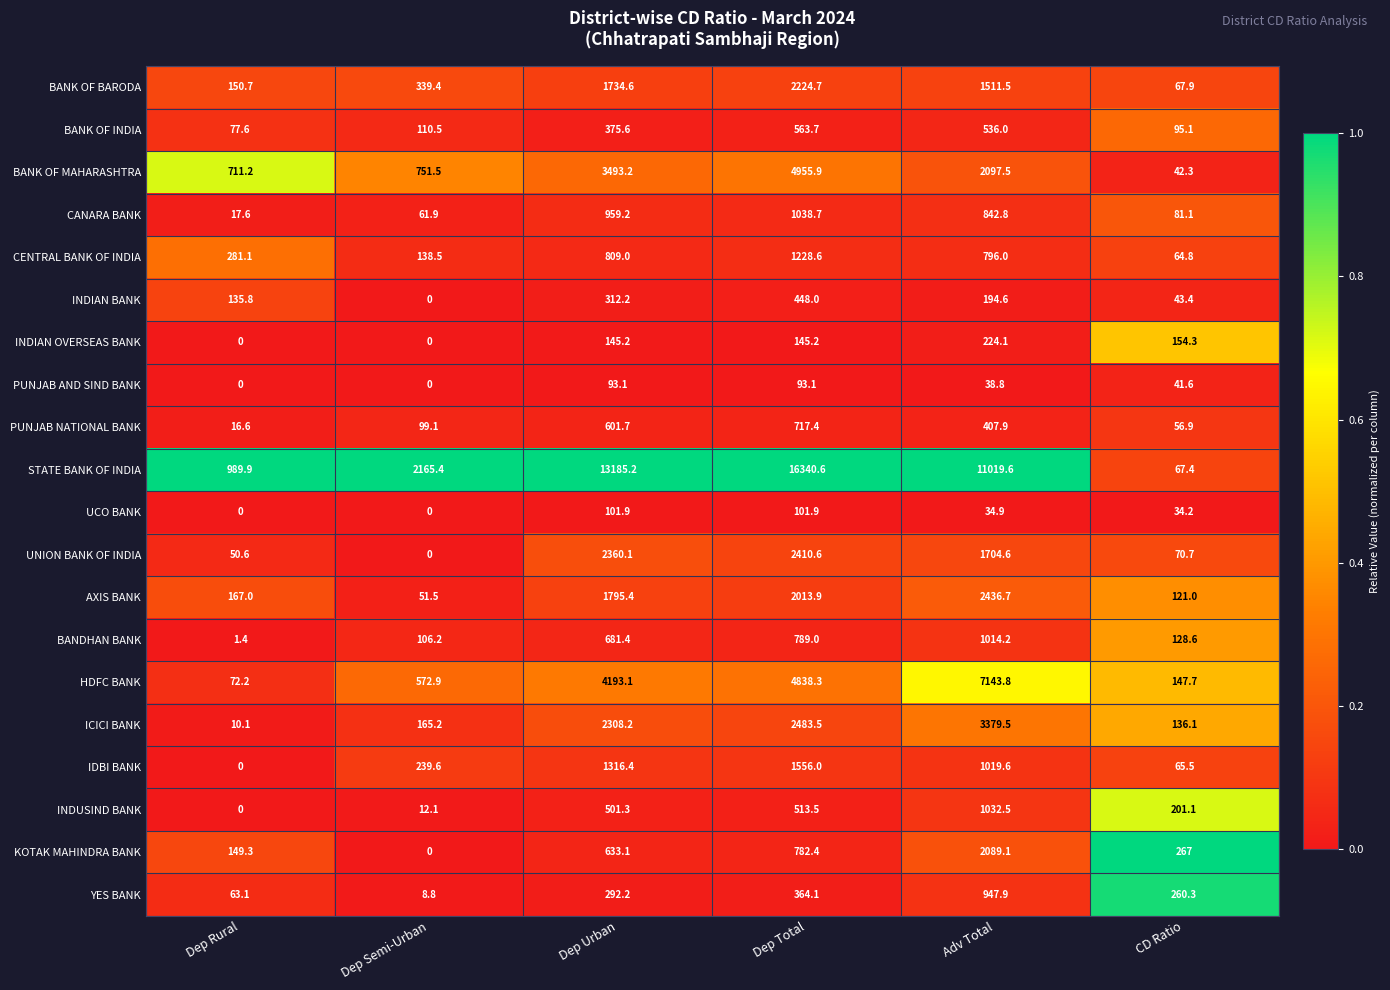

List the labels in order of INDUSIND BANK value, largest first.

Adv Total, Dep Total, Dep Urban, CD Ratio, Dep Semi-Urban, Dep Rural